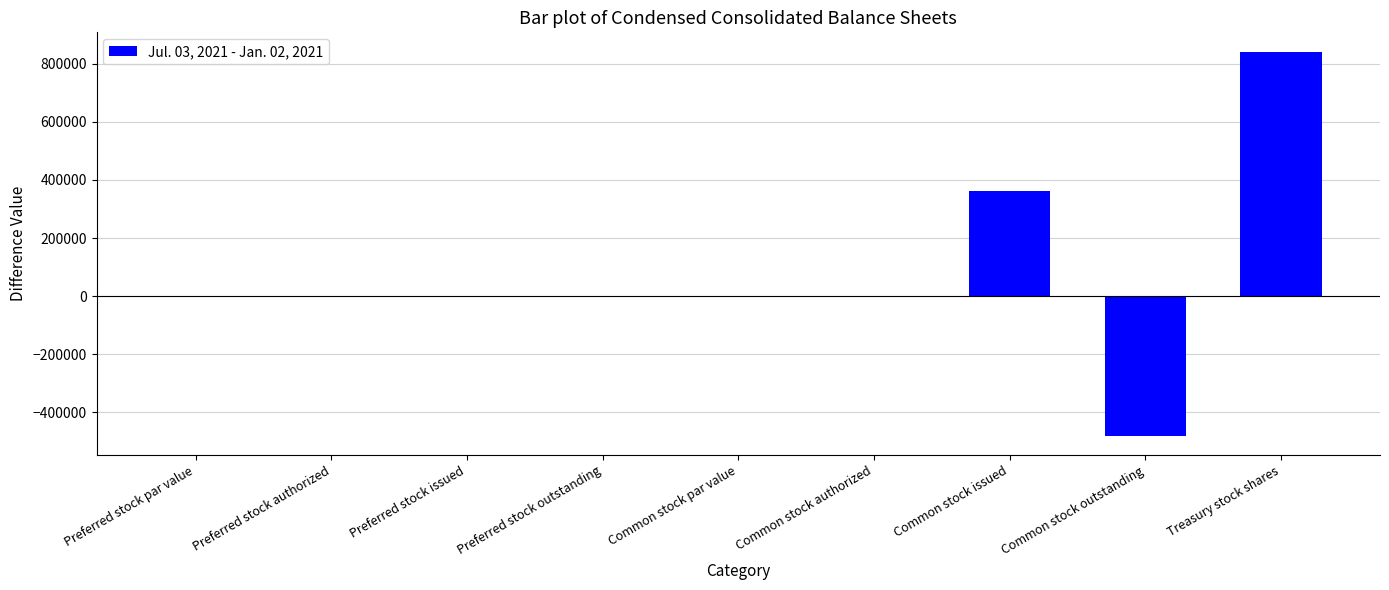

Is it true that the value at Preferred stock outstanding is -510537?

False